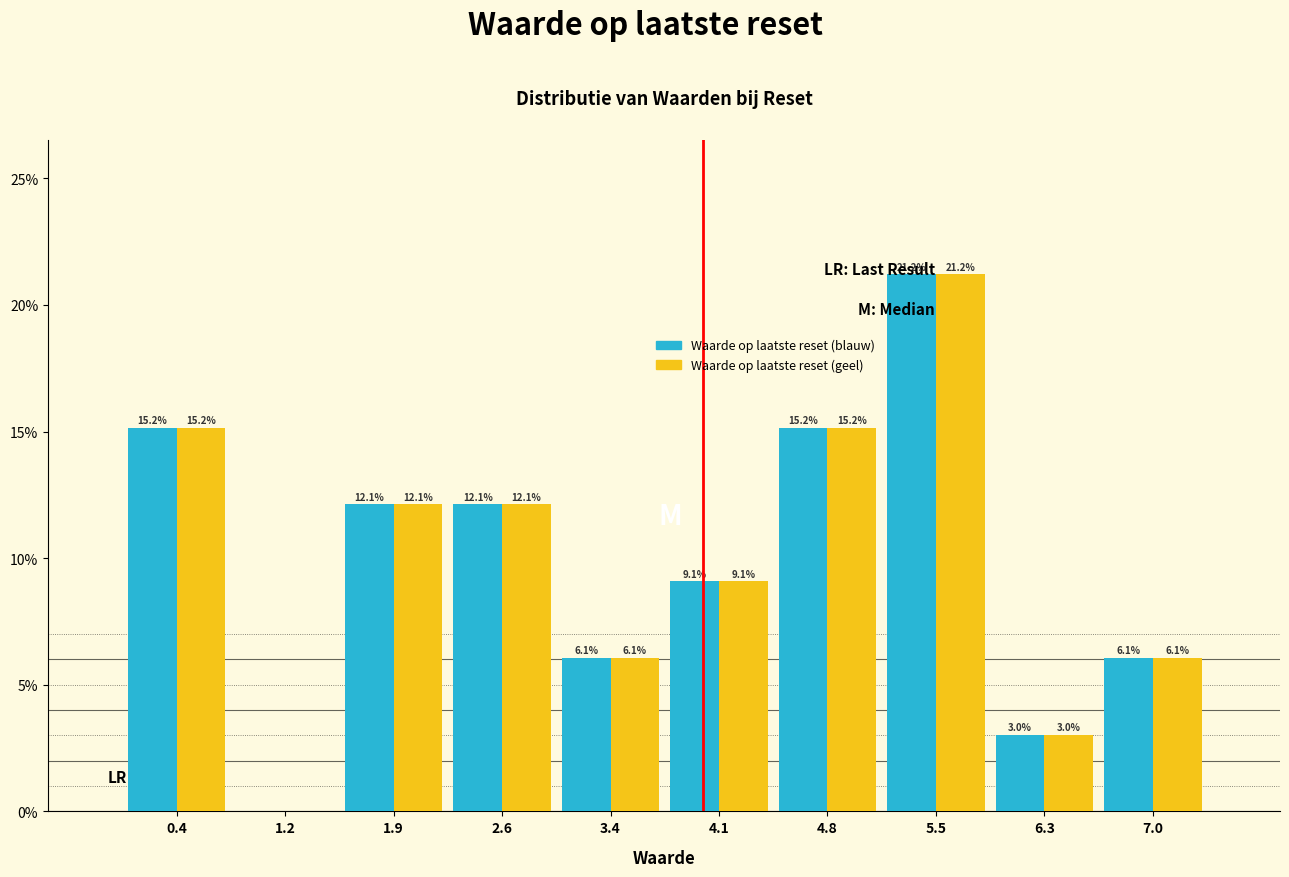

In the Waarde op laatste reset (geel) series, which range on the x-axis has the tallest bar?

5.2 to 5.9